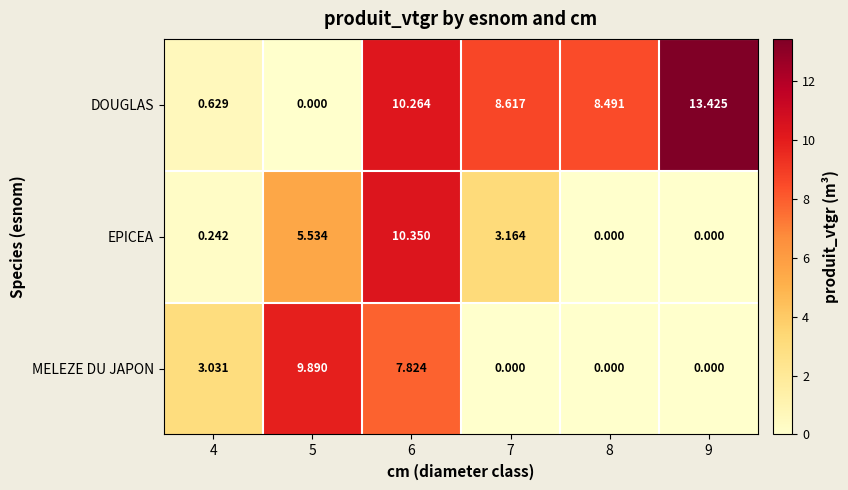

Which series has the largest total across all categories?

DOUGLAS